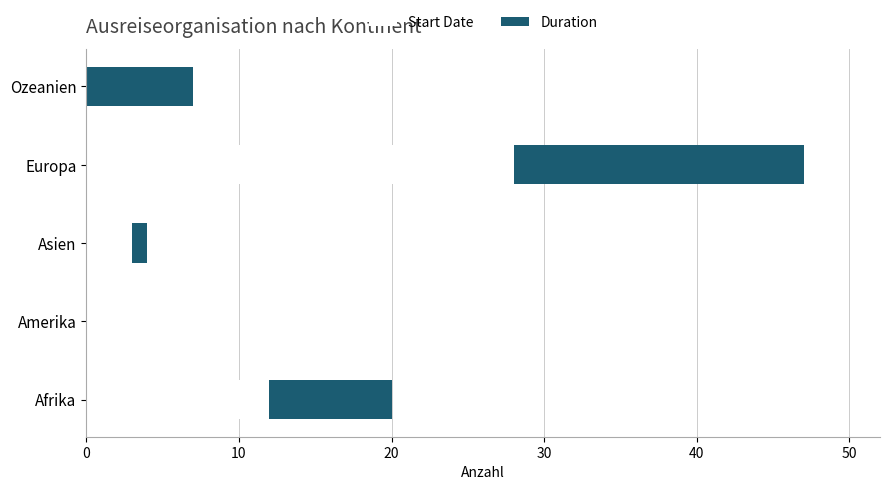

At which category is the sum across all series the highest?

Europa